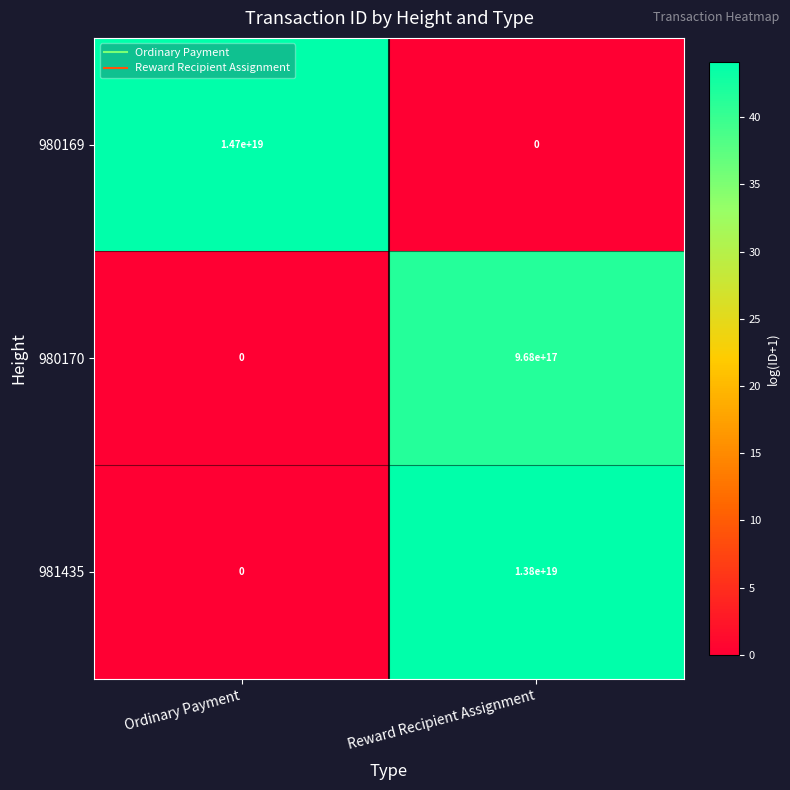

At which label does 981435 reach its peak?

Reward Recipient Assignment